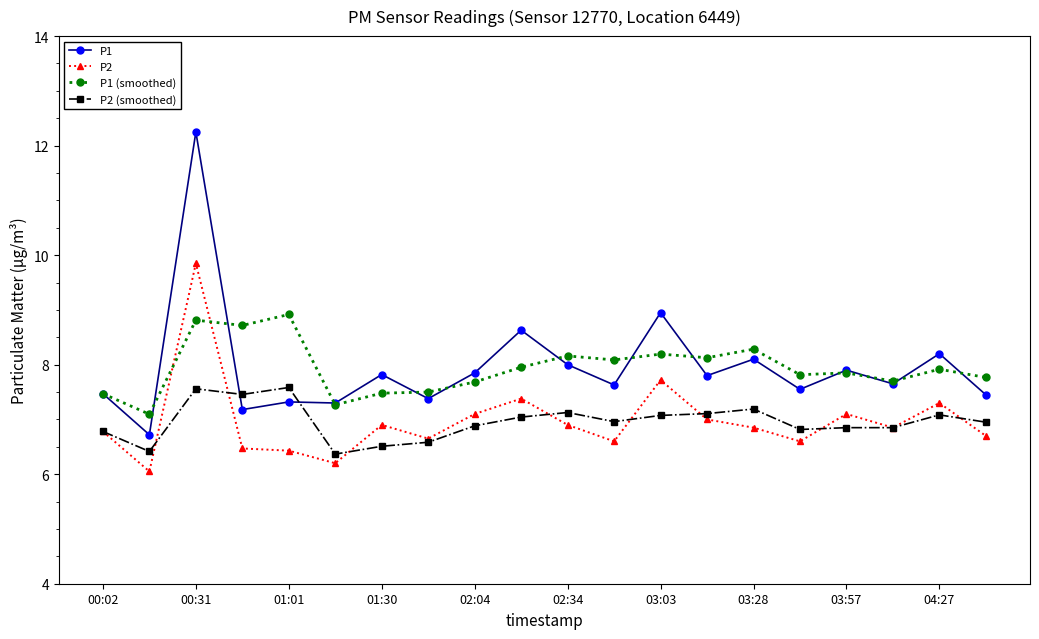

What is the value of the P1 (smoothed) point at the 18th from the left?

7.7